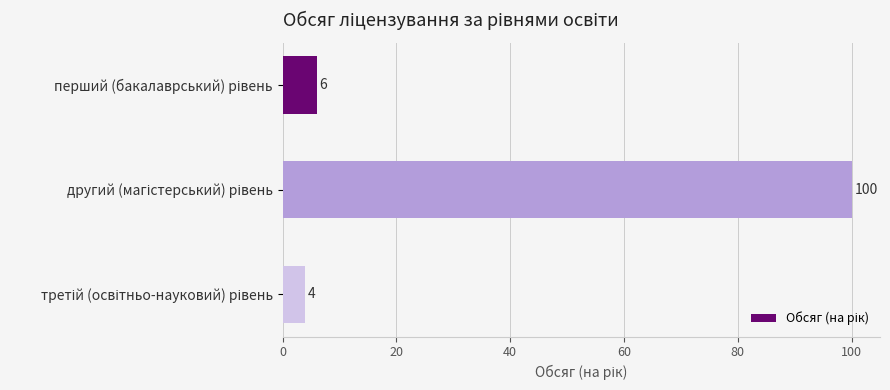

What is the sum of all values?

110